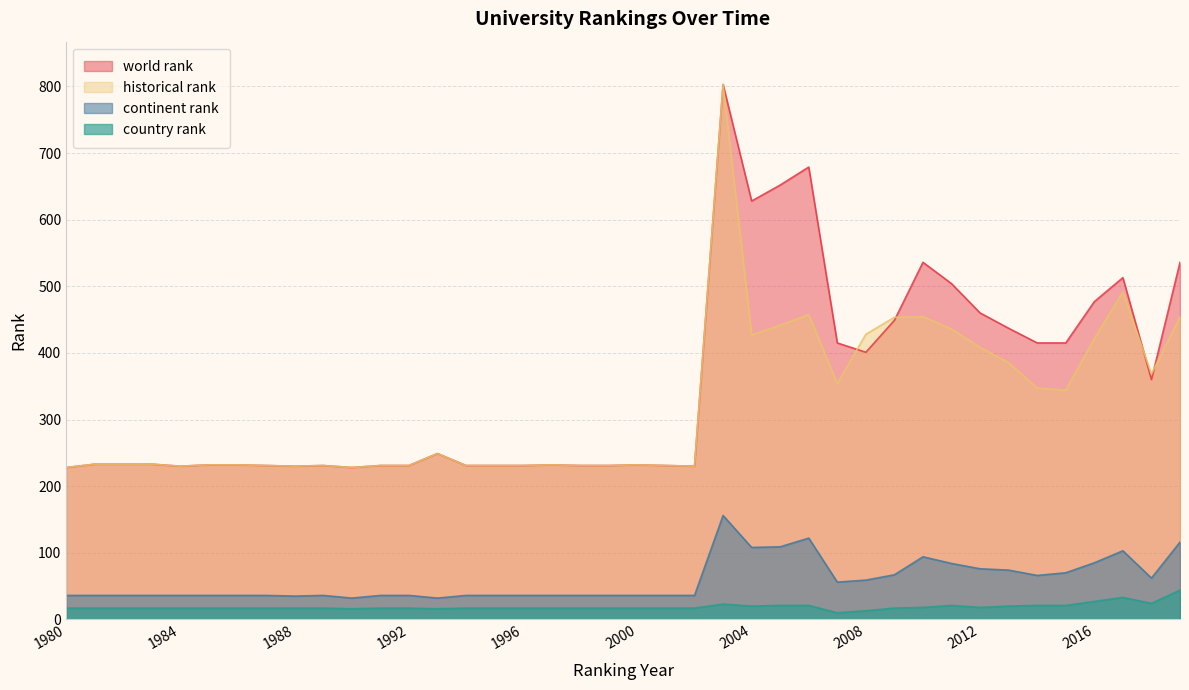

Between which two adjacent categories do historical rank and world rank first intersect?

2007 and 2008